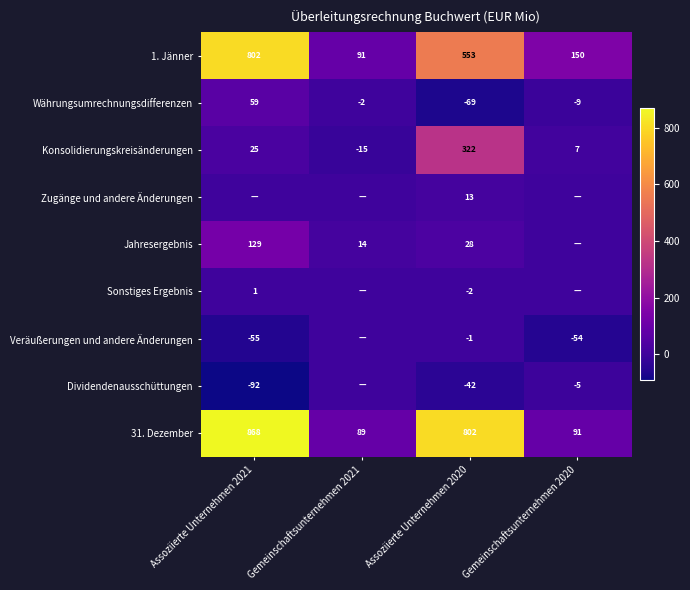

True or false: Konsolidierungskreisänderungen has a value of 10 at Gemeinschaftsunternehmen 2020.

False